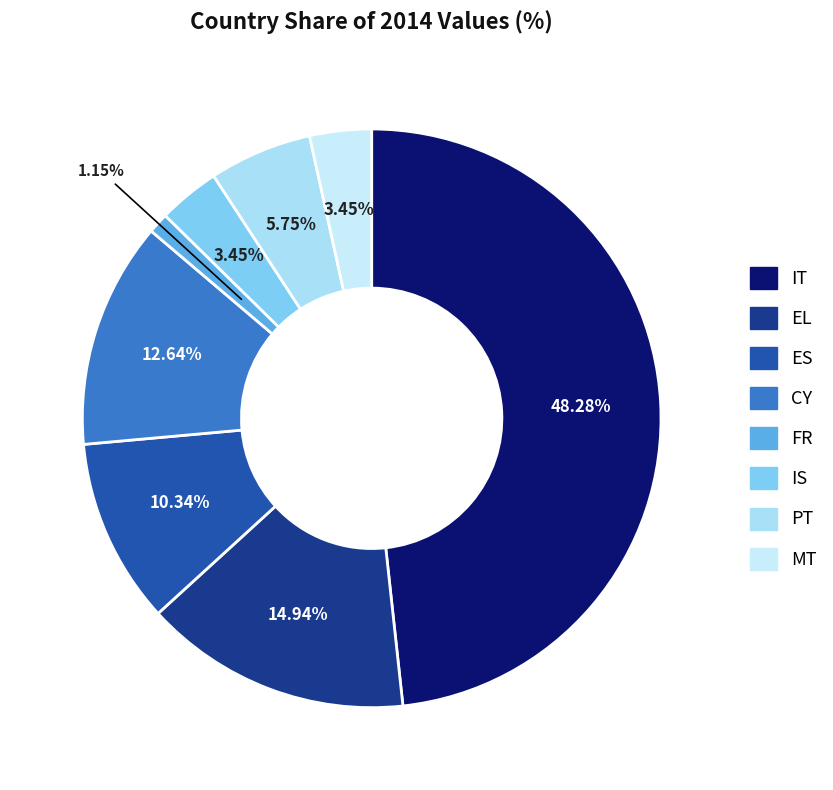

Is there a majority slice in this chart?

No